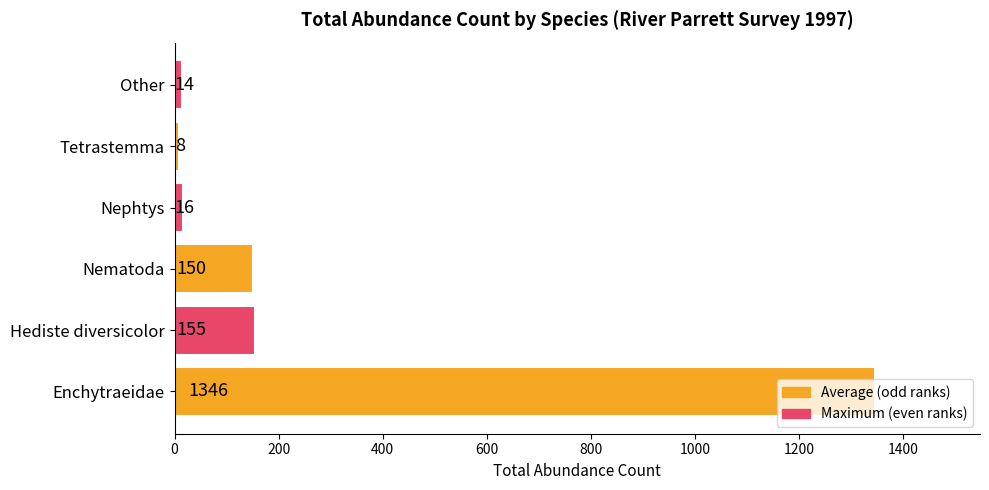

What is the minimum value shown in the chart?

8